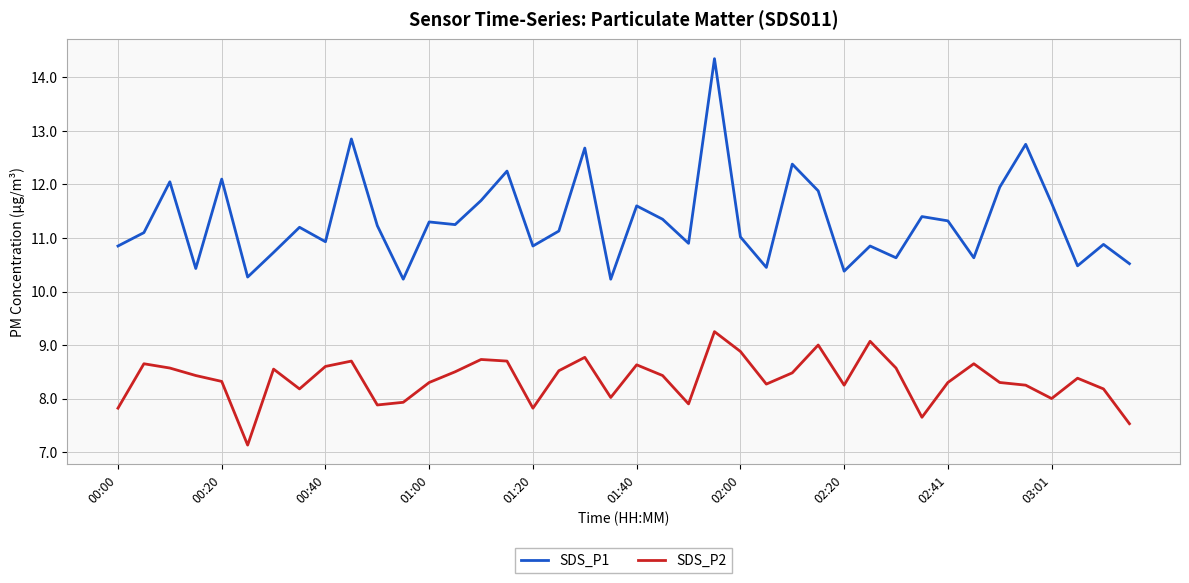

True or false: SDS_P1 and SDS_P2 cross at least once.

False